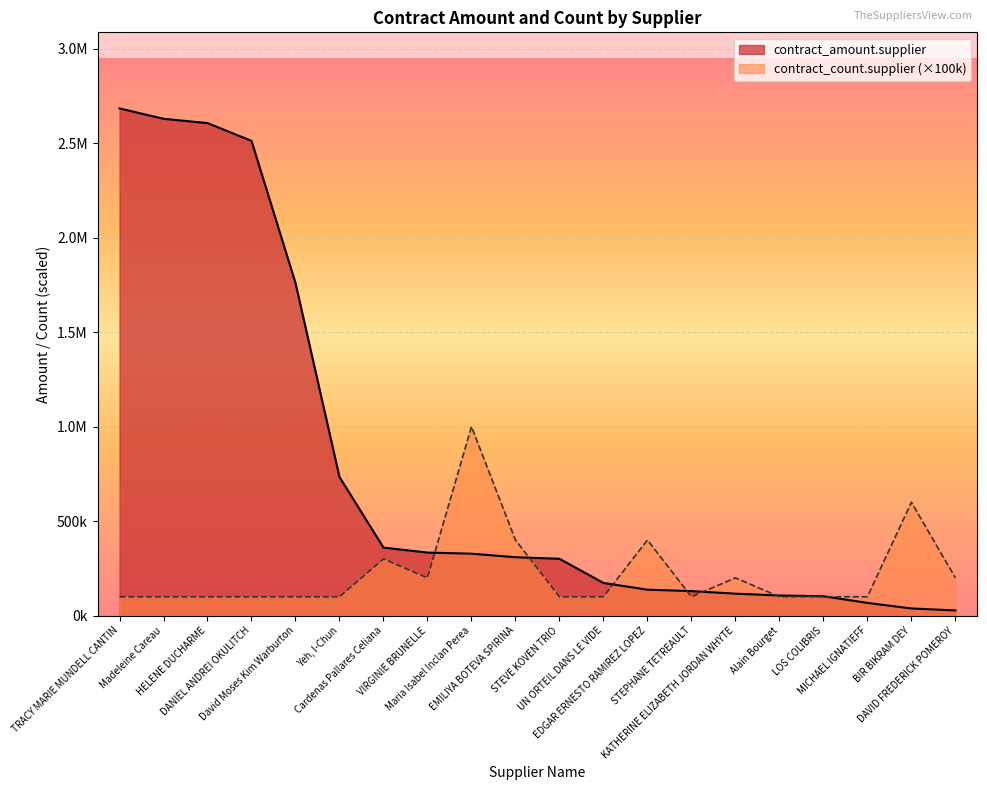

True or false: contract_amount.supplier has a value of 300800.0 at STEVE KOVEN TRIO.

True